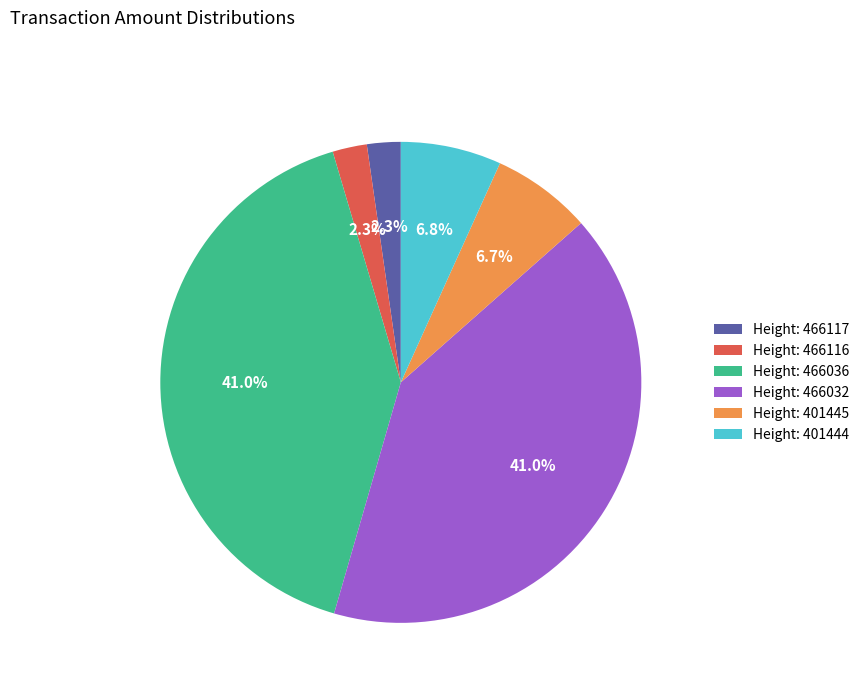

Approximately how many times larger is the value at Height: 466117 compared to Height: 401445?

0.3